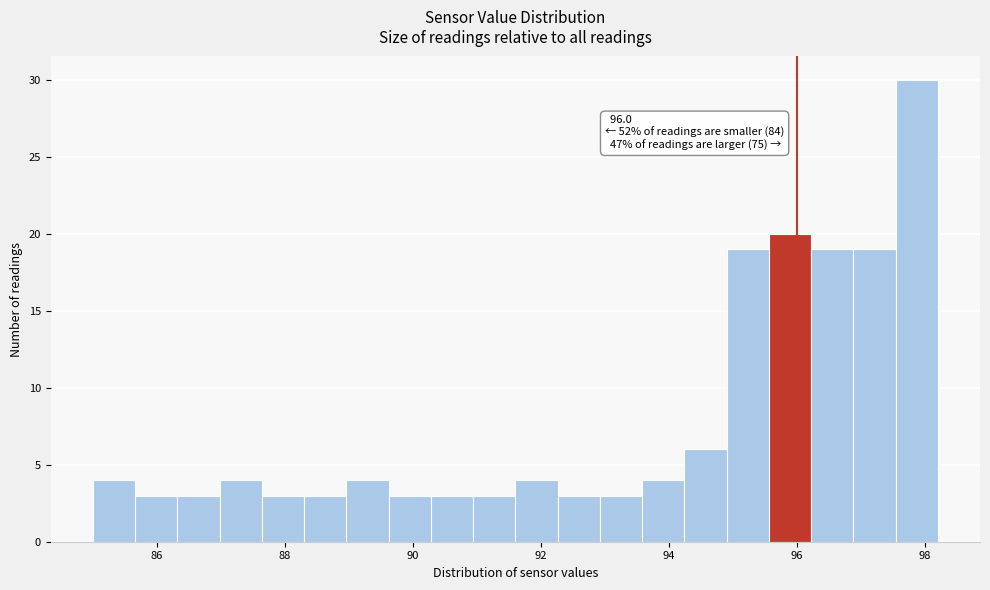

Read against the x-axis, roughly where is the centre of the tallest bar?

97.8